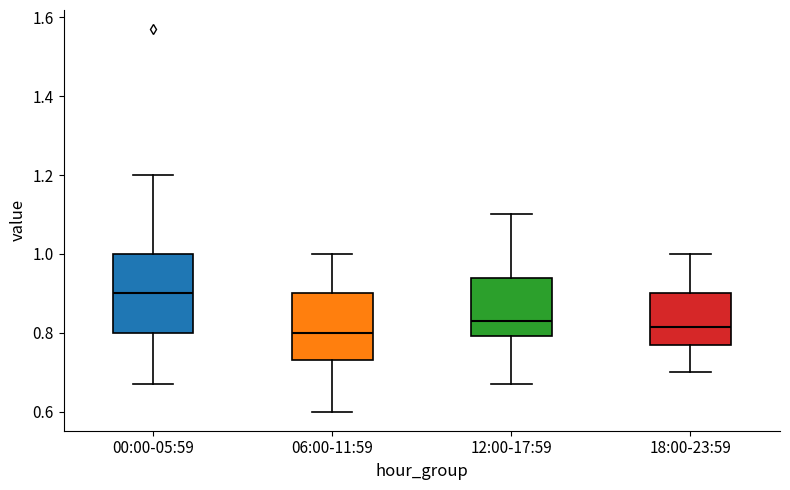

Which box has the highest median line?

00:00-05:59